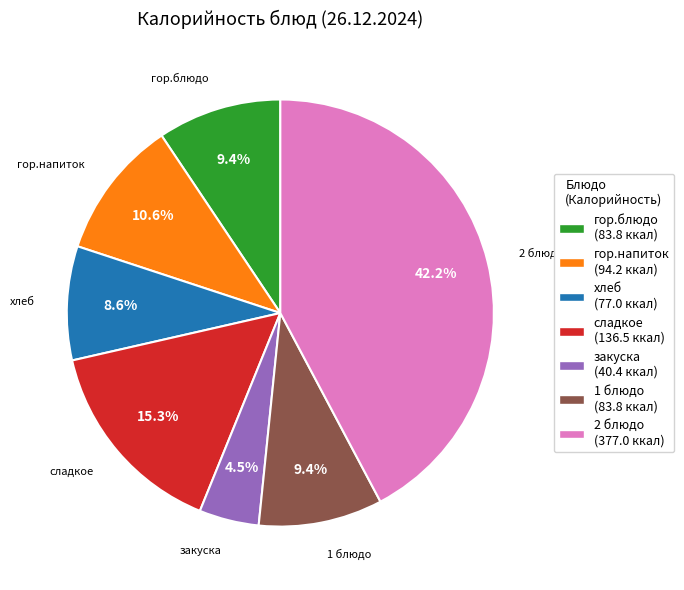

Which category has the biggest portion of the pie?

2 блюдо